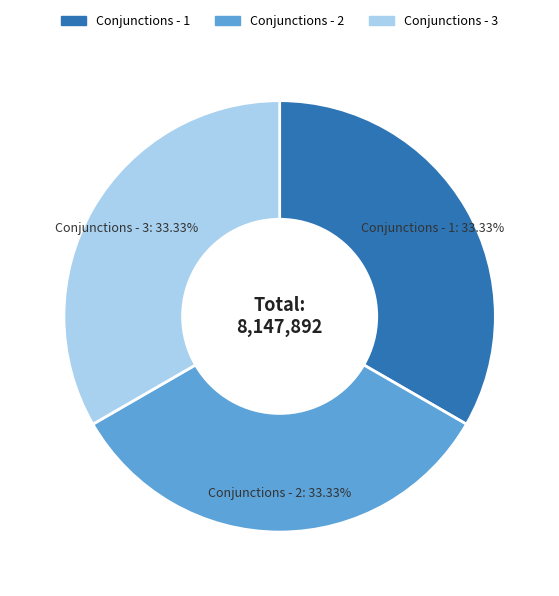

What is the ratio of the value at Conjunctions - 3 to the value at Conjunctions - 2?

1.0